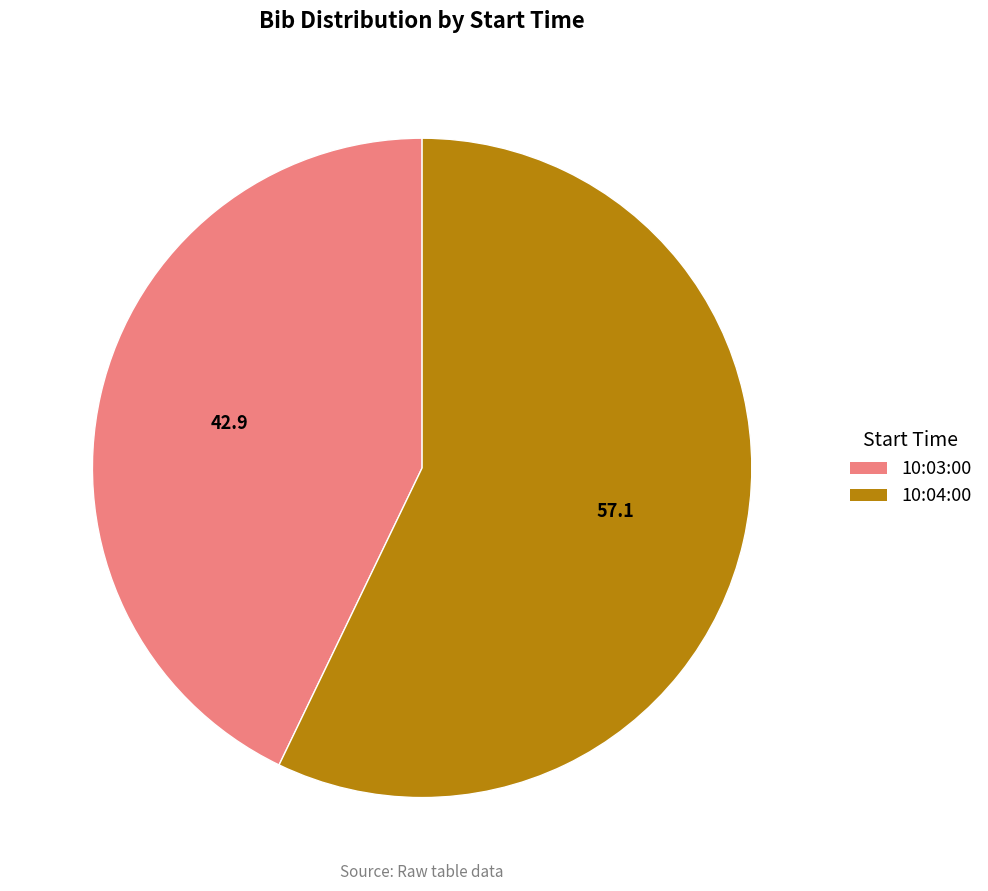

Is it true that 10:03:00 is 43% of the pie?

True